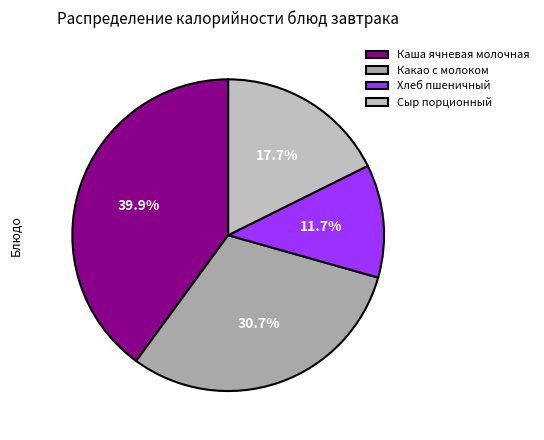

To the nearest percent, what percentage of the pie is Хлеб пшеничный?

12%